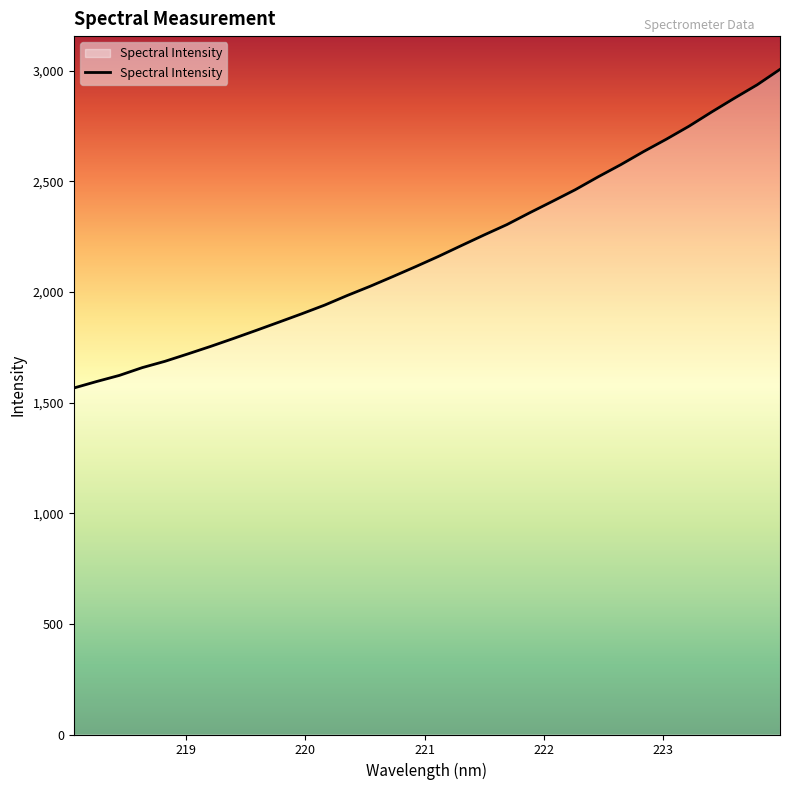

How many lines are shown in the chart?

1